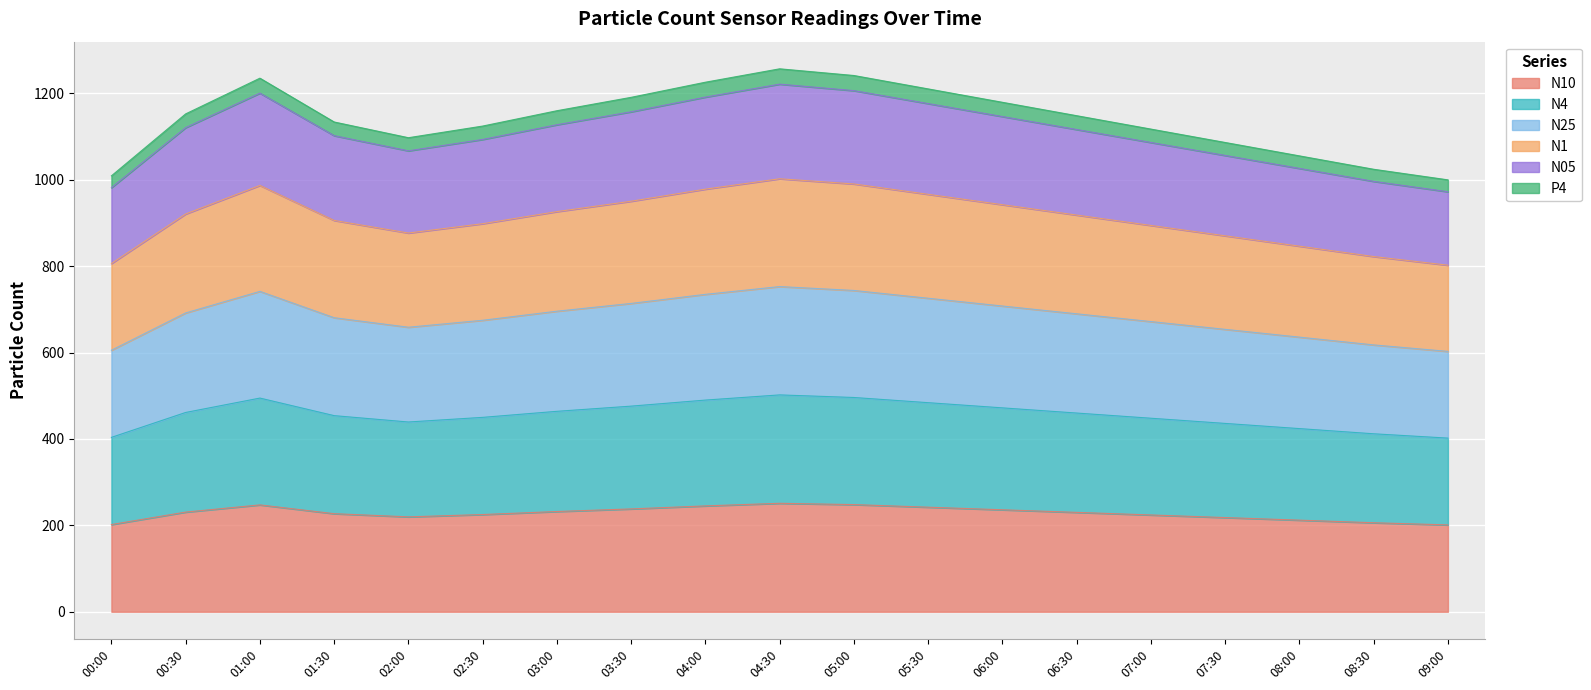

What is the label of the 10th point from the left?

04:30